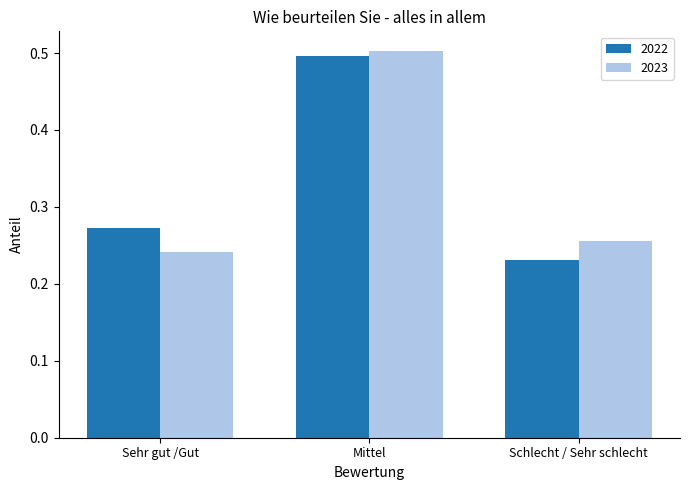

What is the total value across all series at Schlecht / Sehr schlecht?

0.5